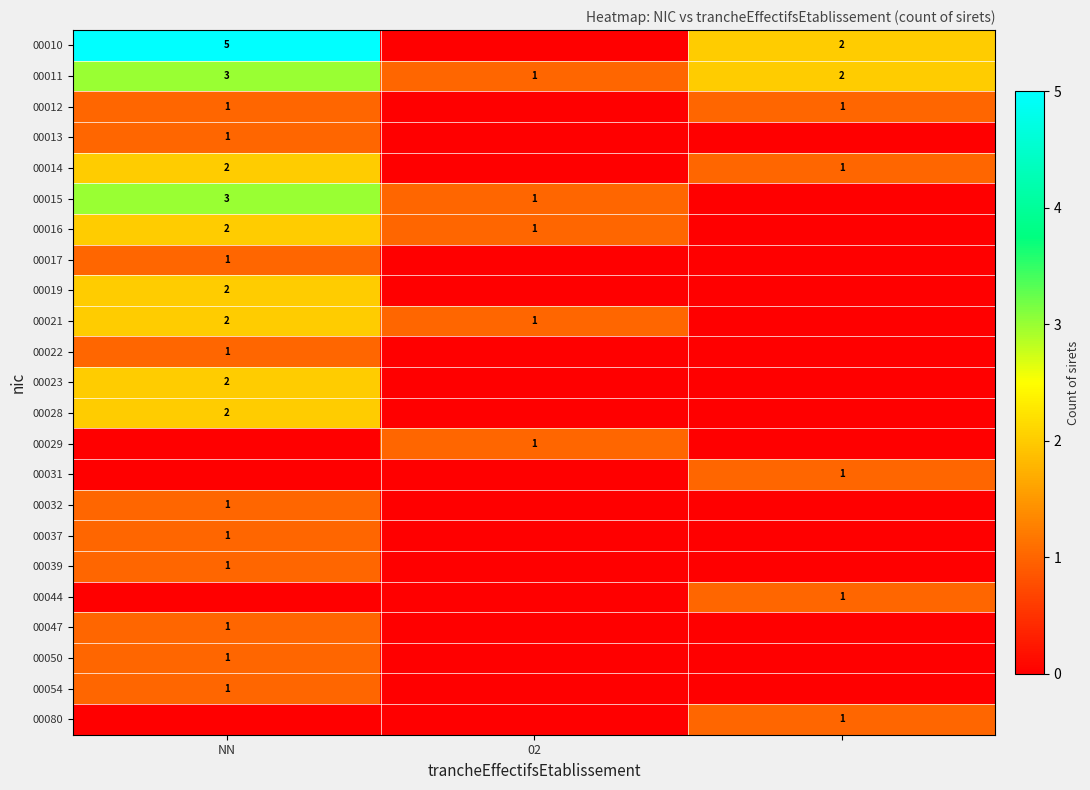

True or false: 00016 has a value of 2 at 02.

False